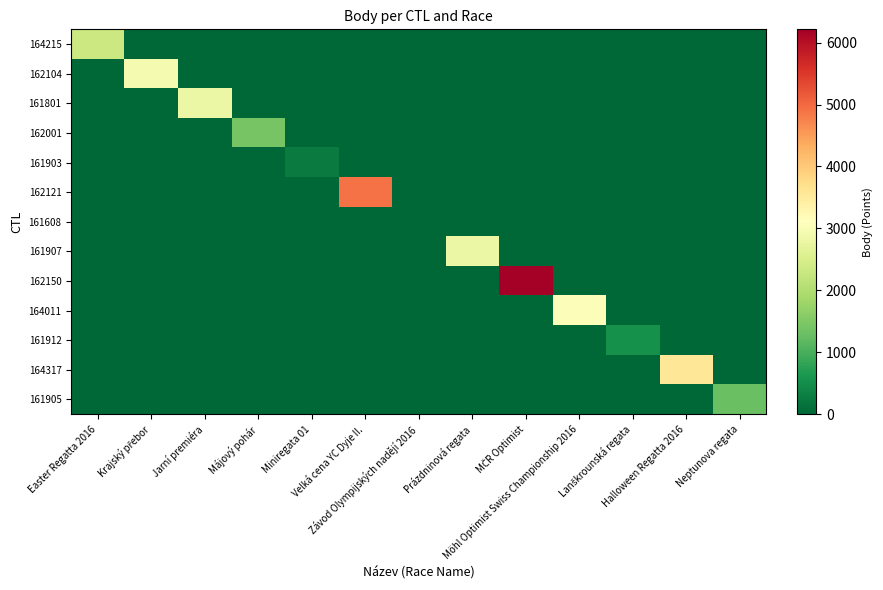

Rank the series at Prázdninová regata from highest to lowest value.

161907, 164215, 162104, 161801, 162001, 161903, 162121, 161608, 162150, 164011, 161912, 164317, 161905